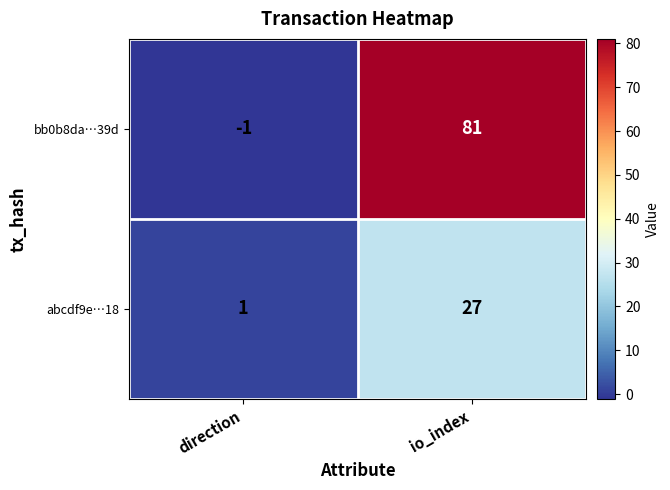

The abcdf9e…18 series shows 1 at direction. True or false?

True